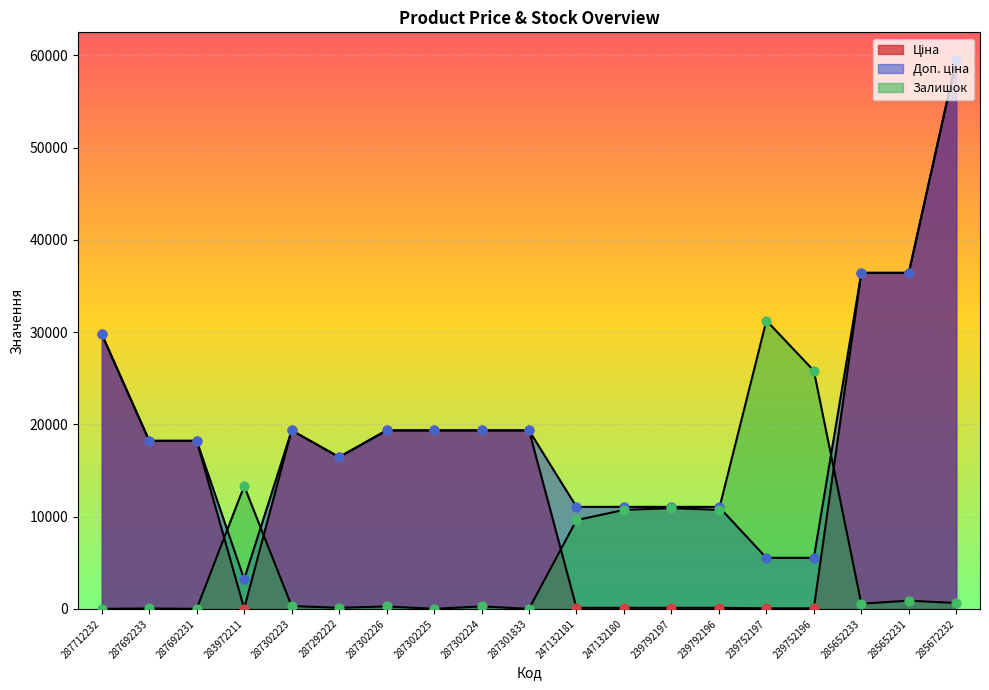

Which series reaches the minimum Y coordinate?

Залишок